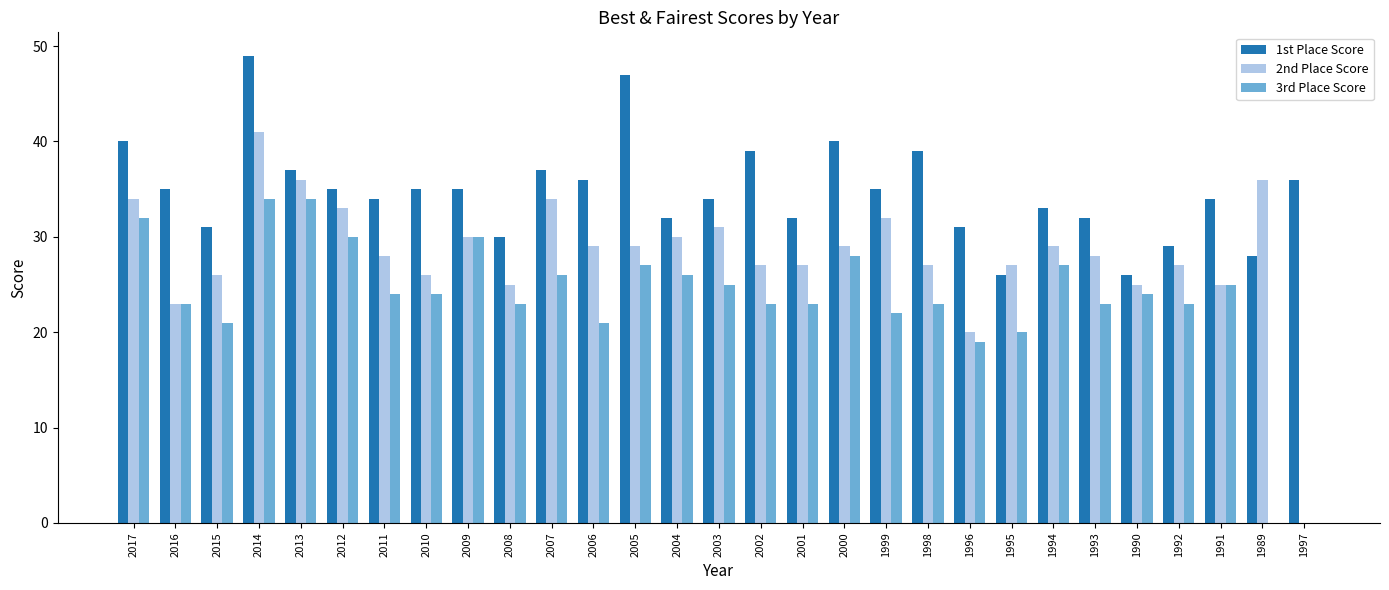

Which series has the widest spread of values?

2nd Place Score